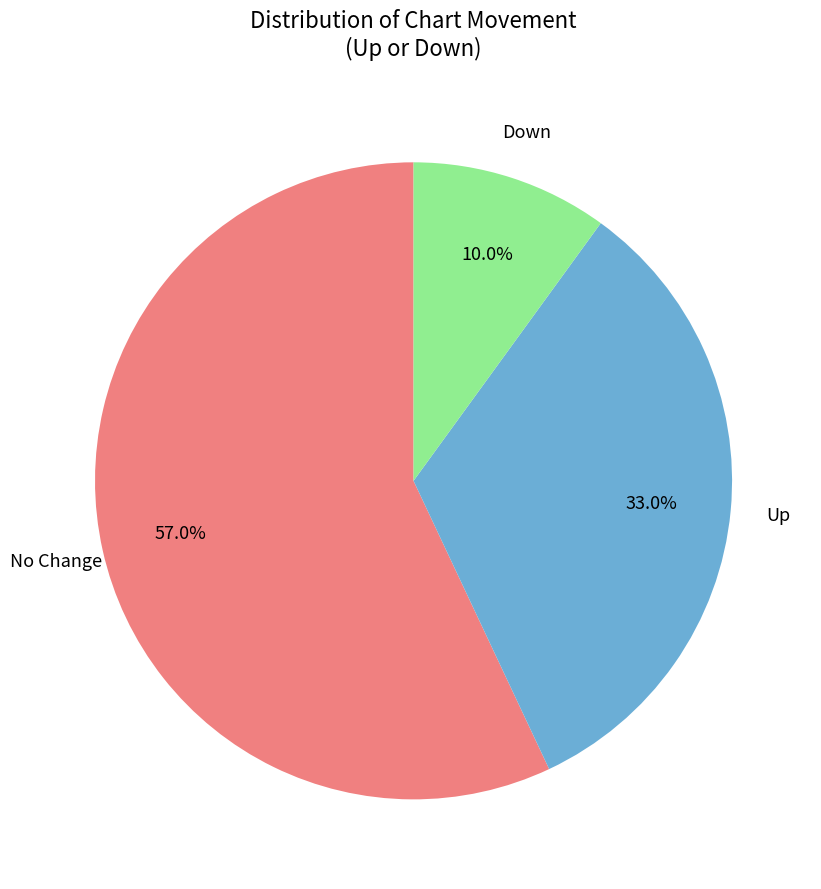

Does any single category account for the majority?

Yes